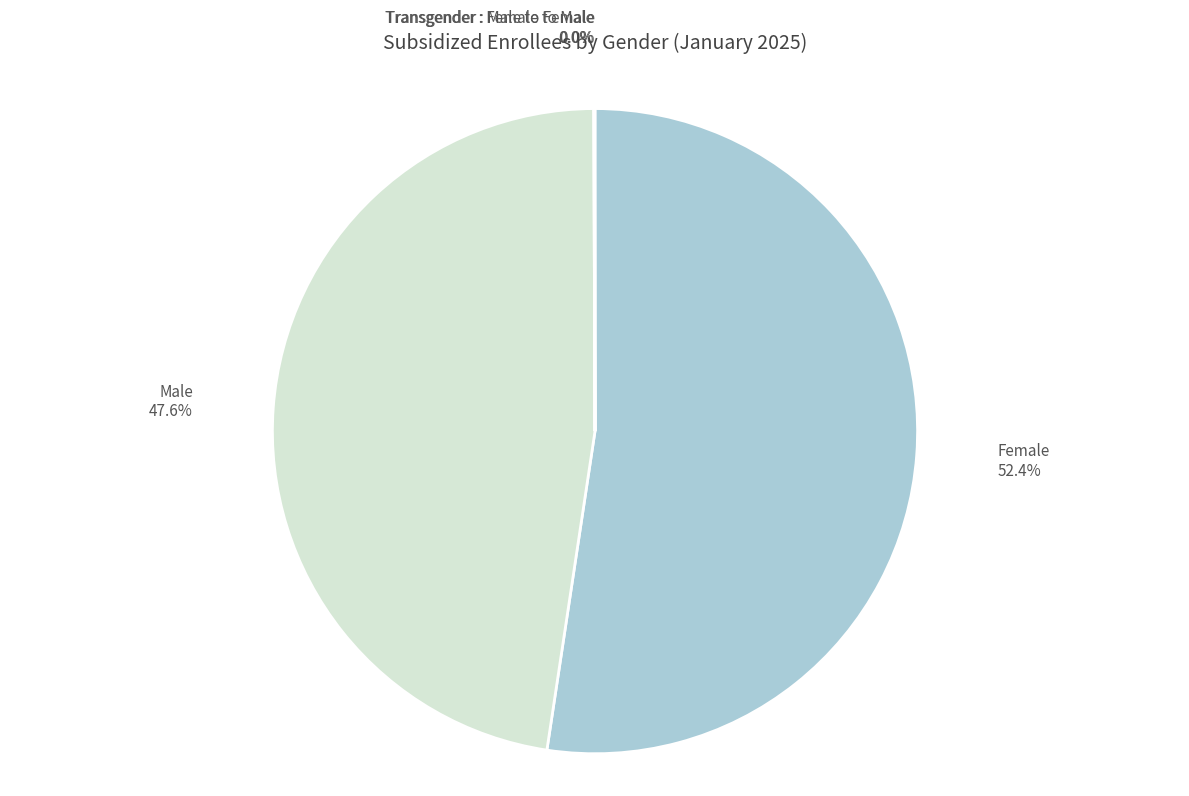

What is the smallest slice in the pie chart?

Transgender : Male to Female